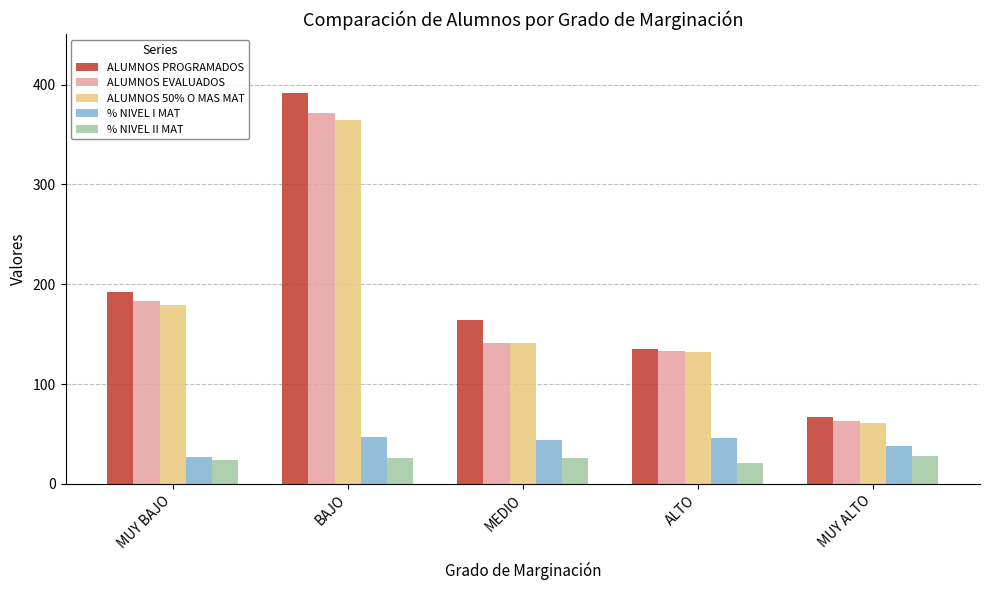

Between MUY BAJO and ALTO, which series saw the biggest shift?

ALUMNOS PROGRAMADOS